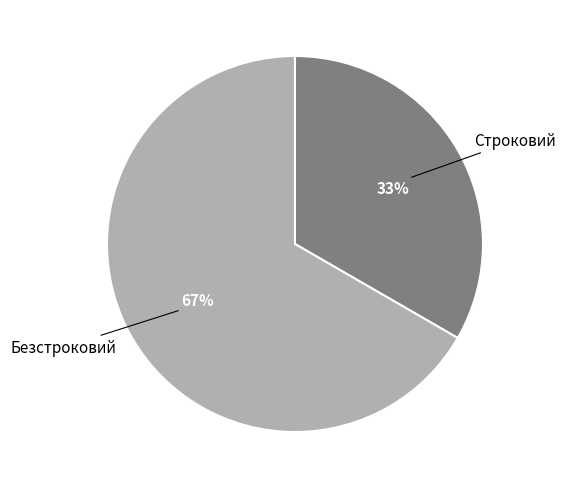

Which slice is the smallest?

Строковий